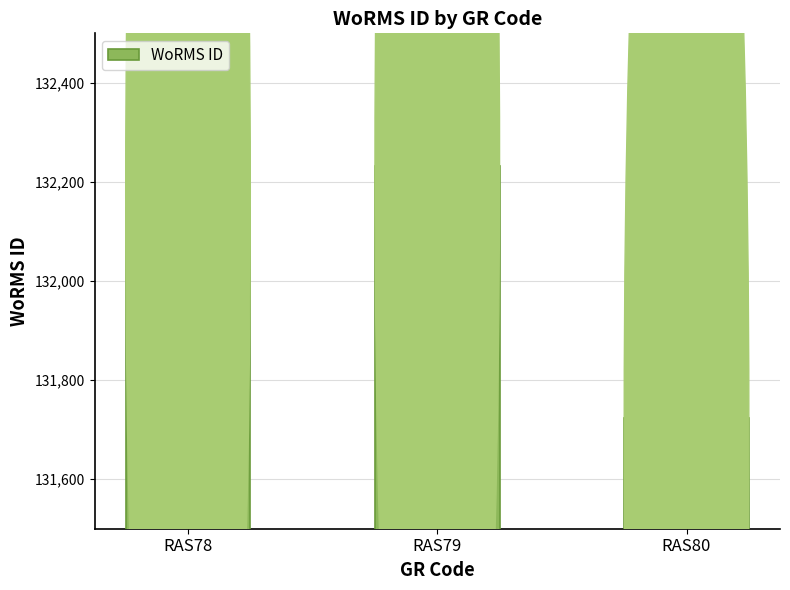

What is the change in value from RAS78 to RAS80?

-458